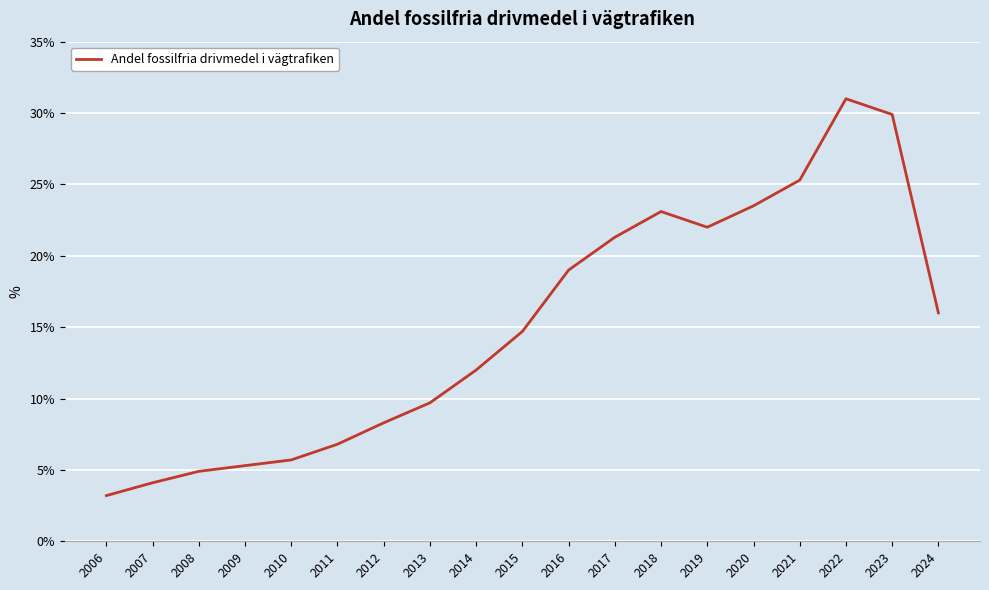

How many distinct data groups are displayed?

1